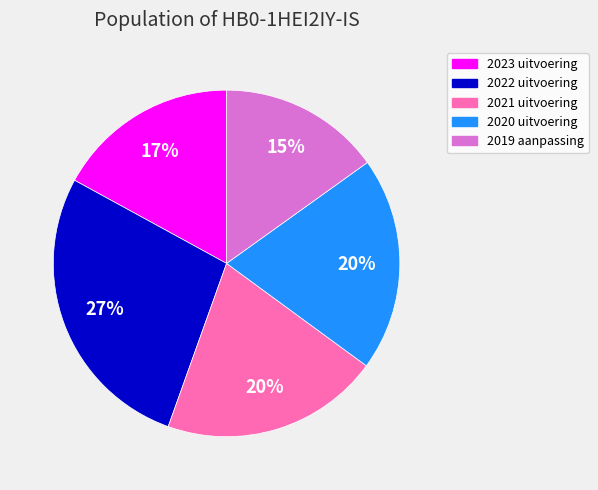

To the nearest percent, what is the average slice percentage?

20%